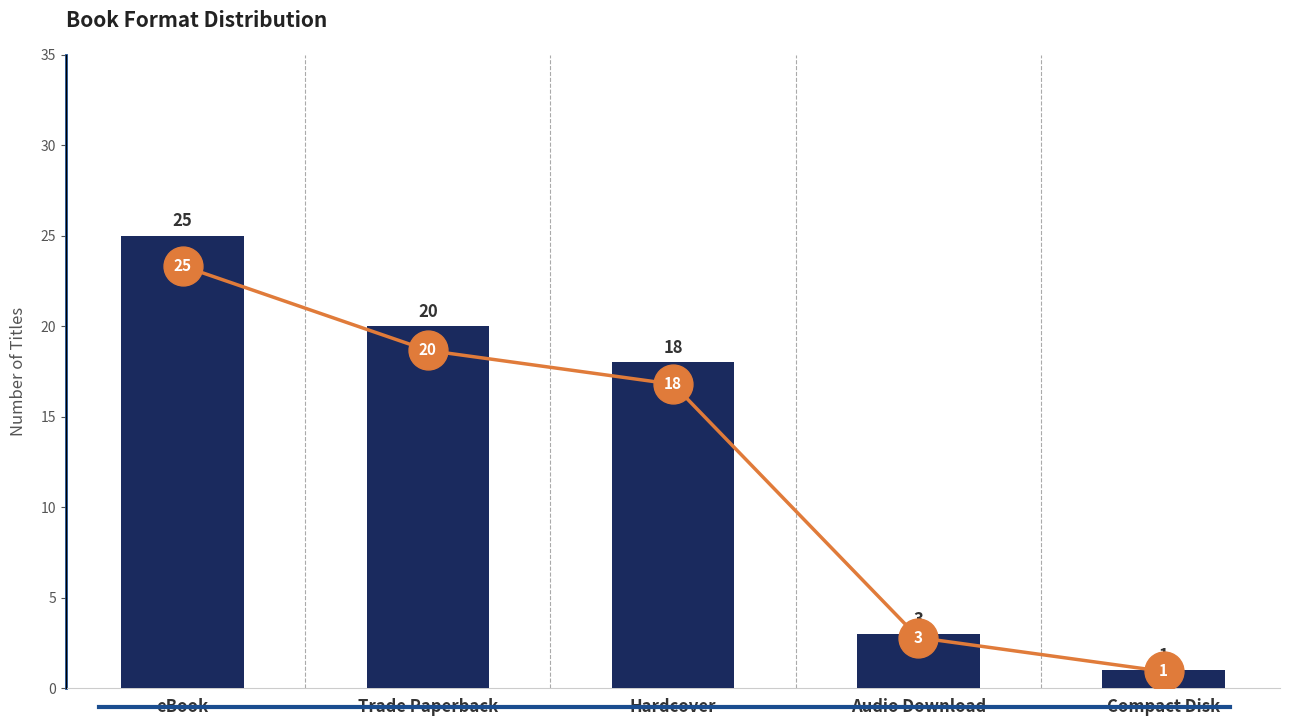

Reading left to right, list all the values displayed in this chart.

Count: eBook=25	Trade Paperback=20	Hardcover=18	Audio Download=3	Compact Disk=1
Trend: eBook=25	Trade Paperback=20	Hardcover=18	Audio Download=3	Compact Disk=1